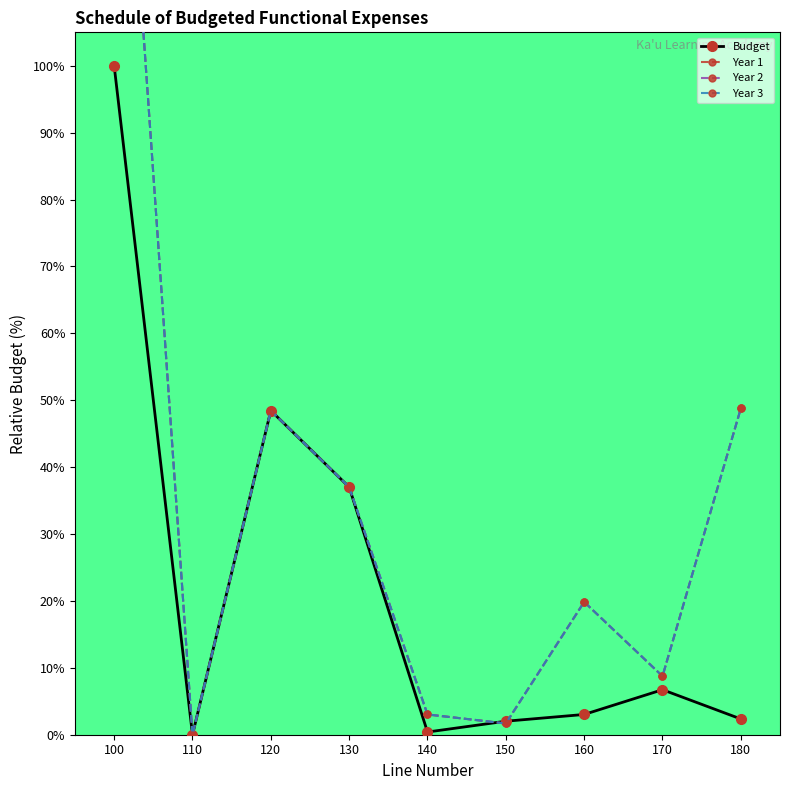

How many values in the Year 3 series are below 19?

4